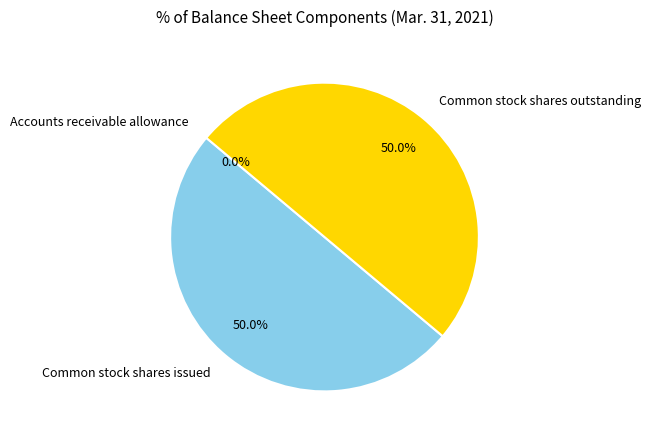

How much of the chart is everything except Common stock shares outstanding?

50.0%